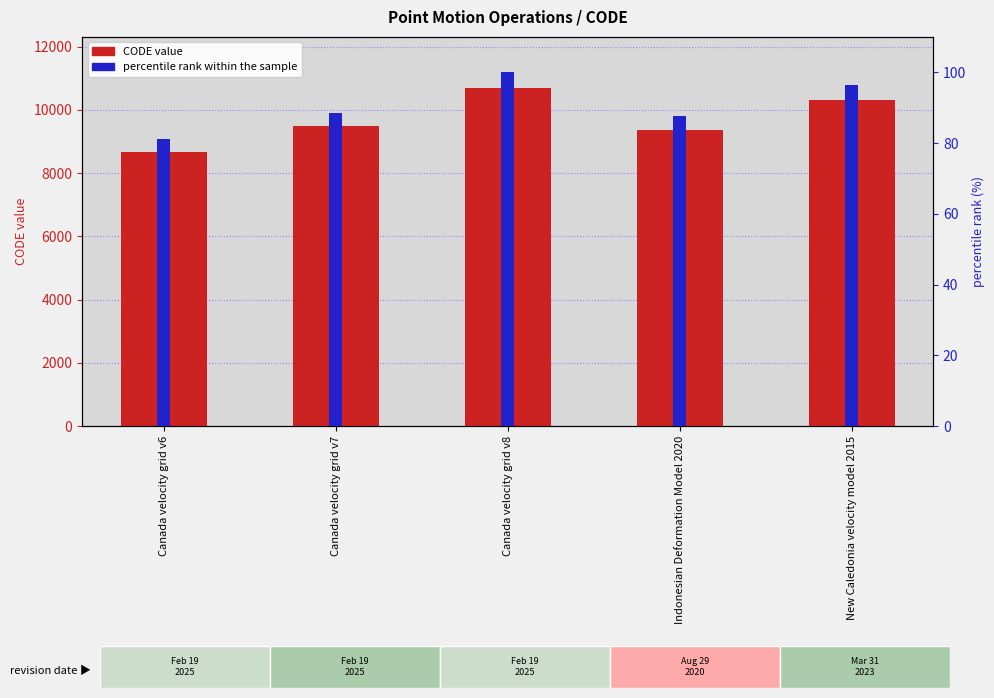

How many bars are there in total?

10